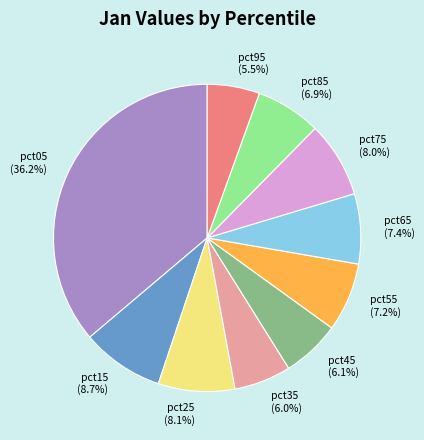

What portion of the pie excludes pct55?

92.8%